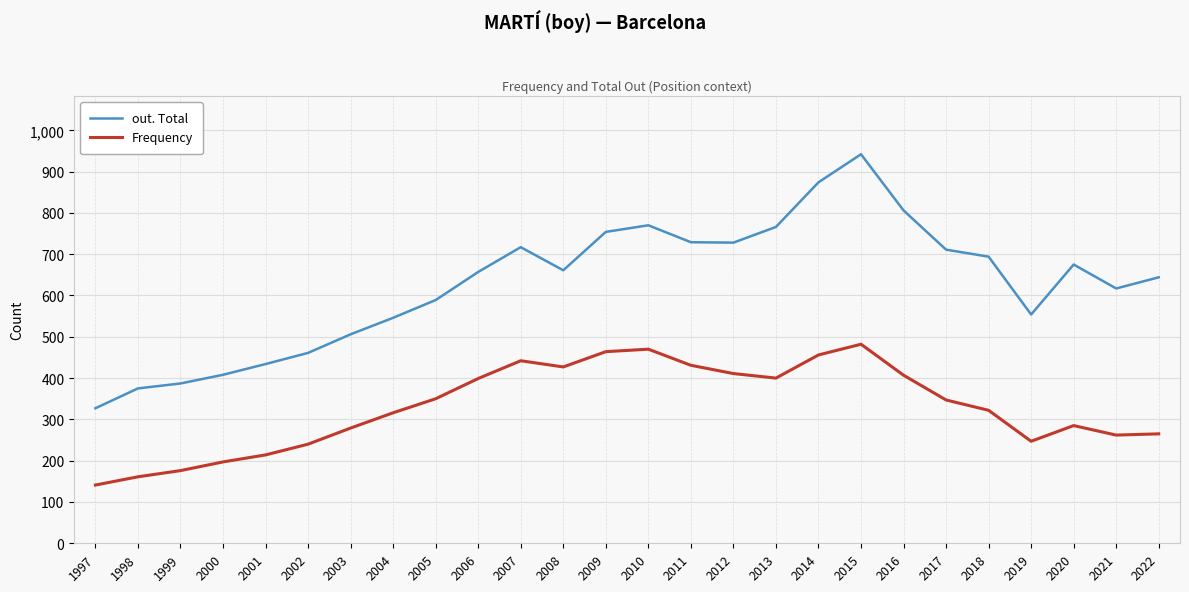

What is the minimum value shown in the chart?

141